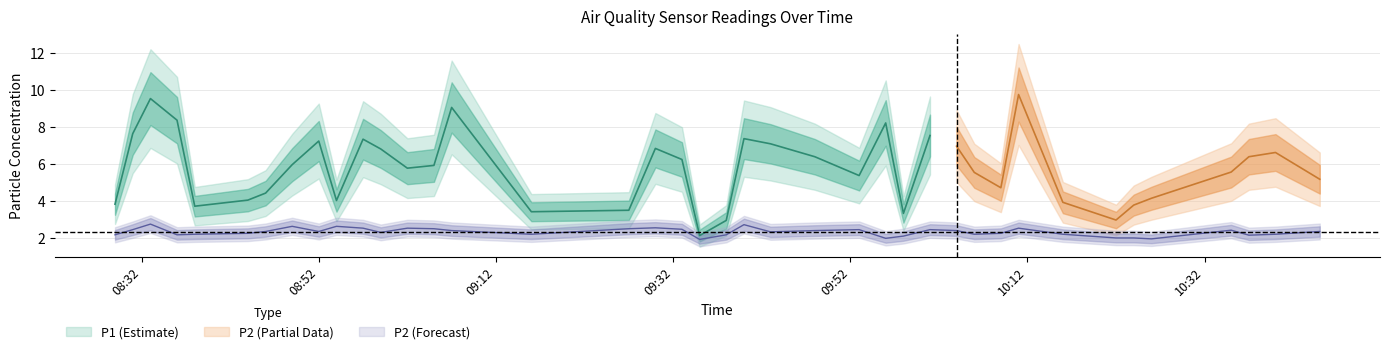

List the labels in order of value, smallest first.

09:35, 10:26, 09:56, 10:22, 10:24, 09:58, 10:37, 08:29, 08:36, 09:38, 08:38, 09:16, 10:06, 10:16, 10:40, 08:44, 10:09, 08:59, 09:43, 08:46, 08:52, 10:45, 09:07, 09:48, 10:04, 10:35, 08:31, 09:53, 10:01, 09:33, 09:05, 09:27, 08:57, 09:02, 10:11, 09:30, 08:49, 08:54, 09:40, 08:33